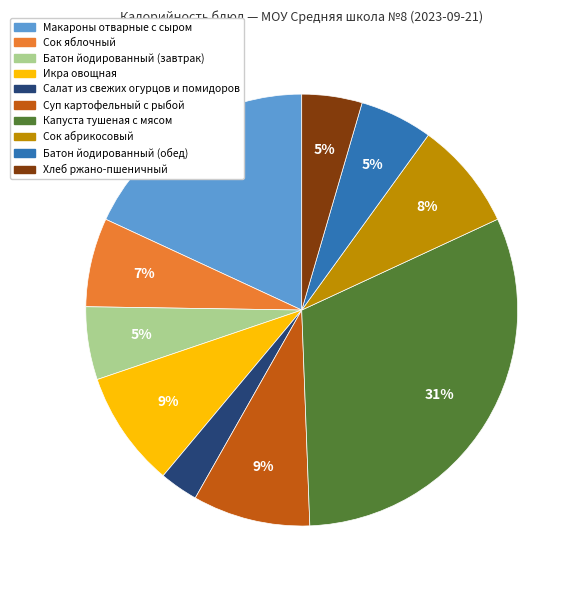

Do Икра овощная and Батон йодированный (завтрак) together represent more than half of the pie?

No